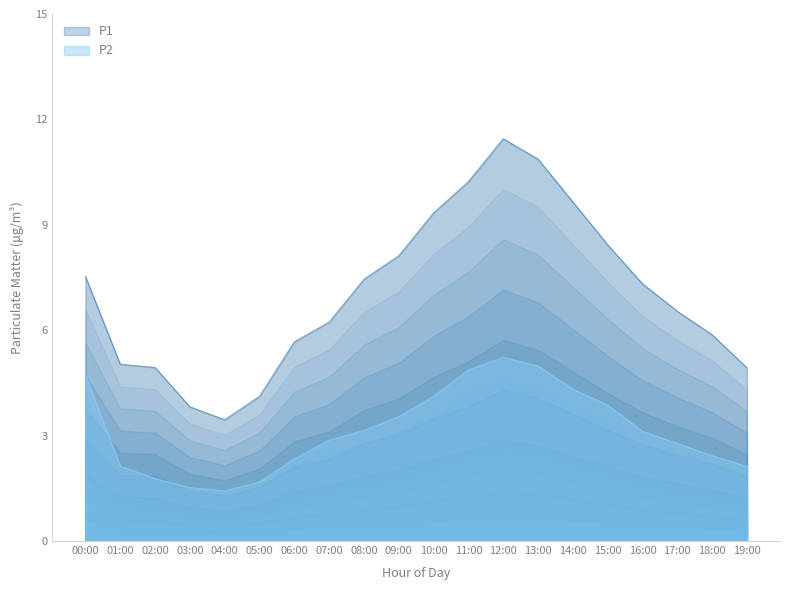

List the series in order of their peak value, highest first.

P1, P2